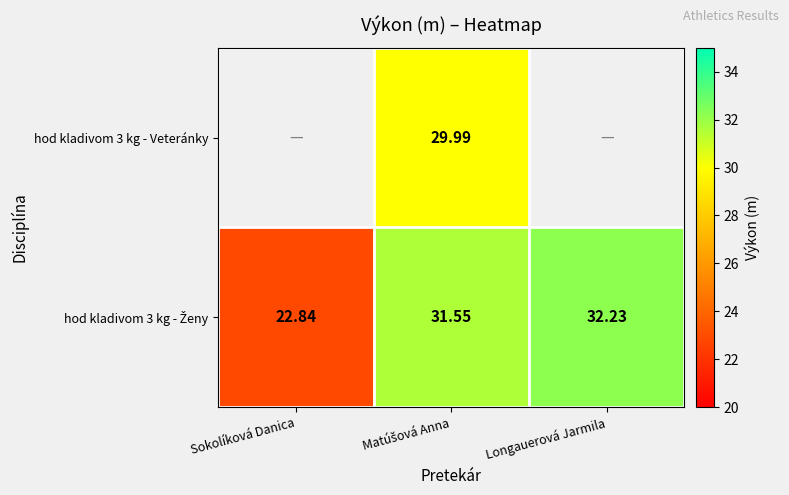

List the series in order of their peak value, lowest first.

hod kladivom 3 kg - Veteránky, hod kladivom 3 kg - Ženy